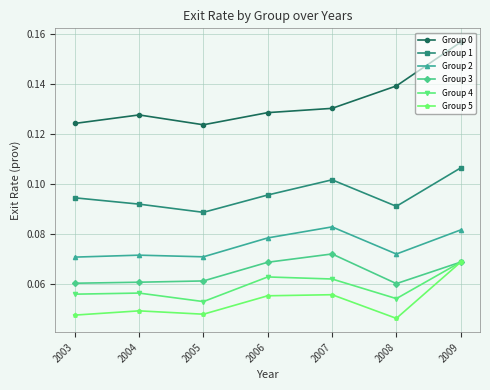

At which category is the sum across all series the highest?

2009